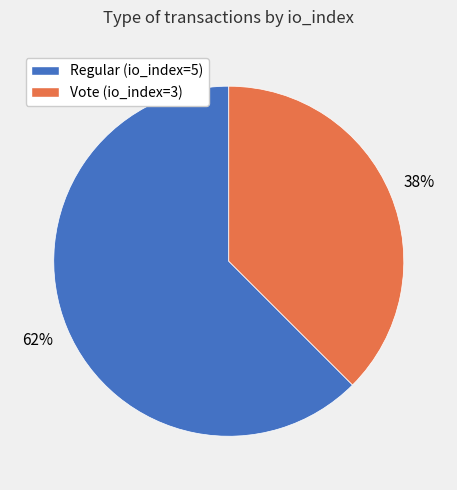

Which slice is the largest?

Regular (io_index=5)